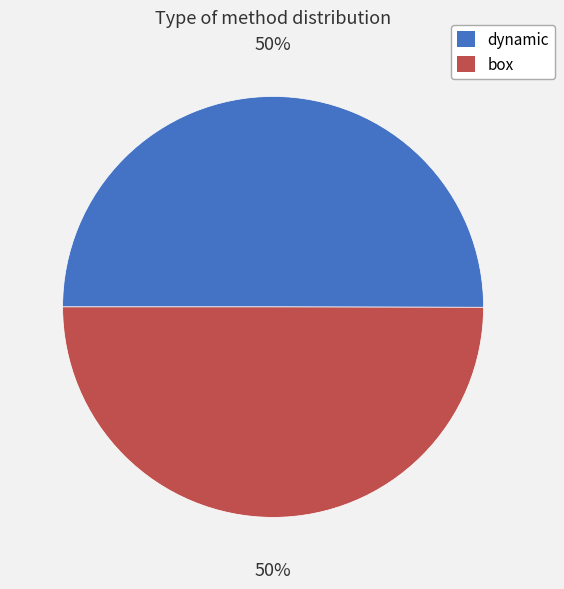

How many segments does this pie chart have?

2